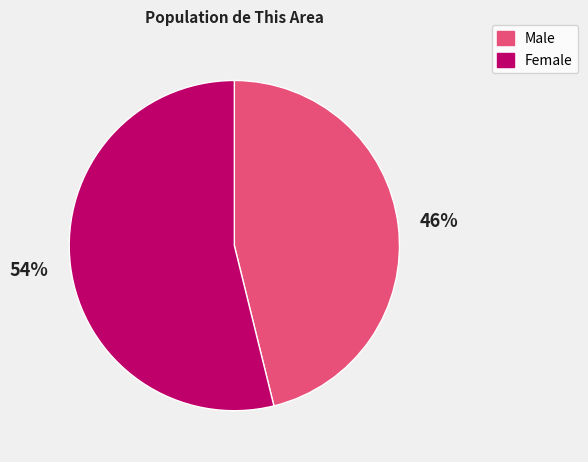

How many segments does this pie chart have?

2